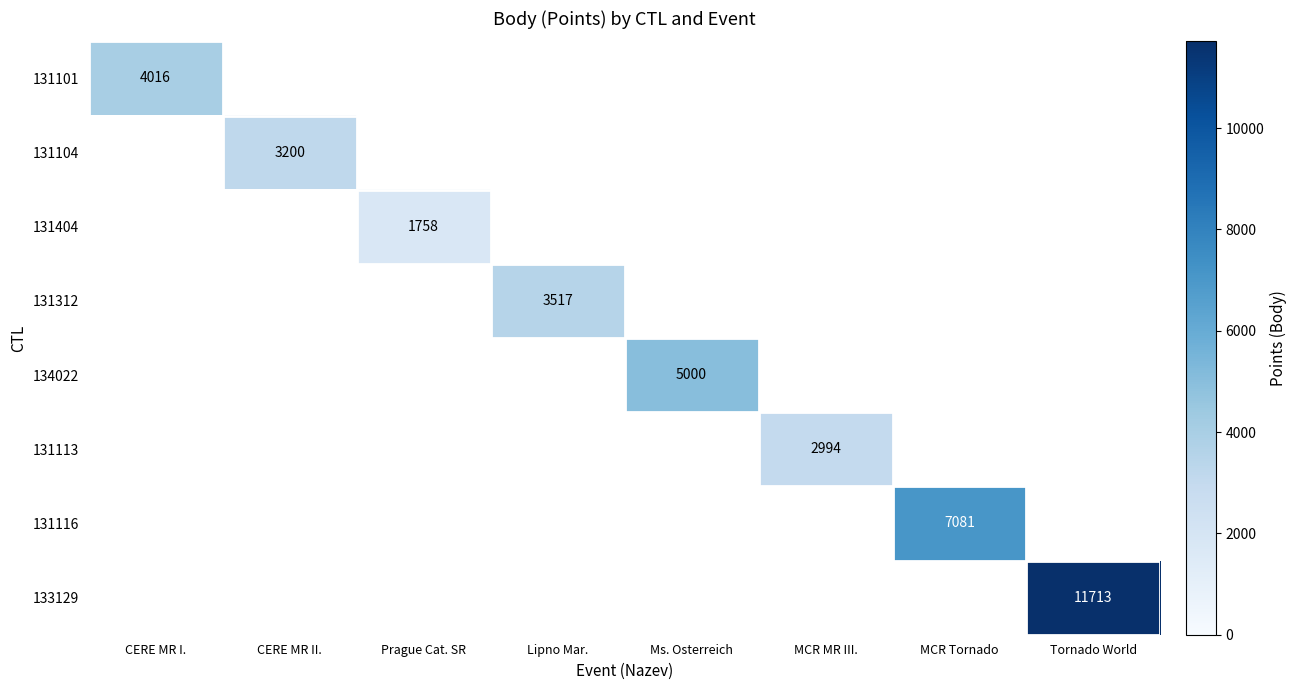

Count the number of categories in the chart.

8